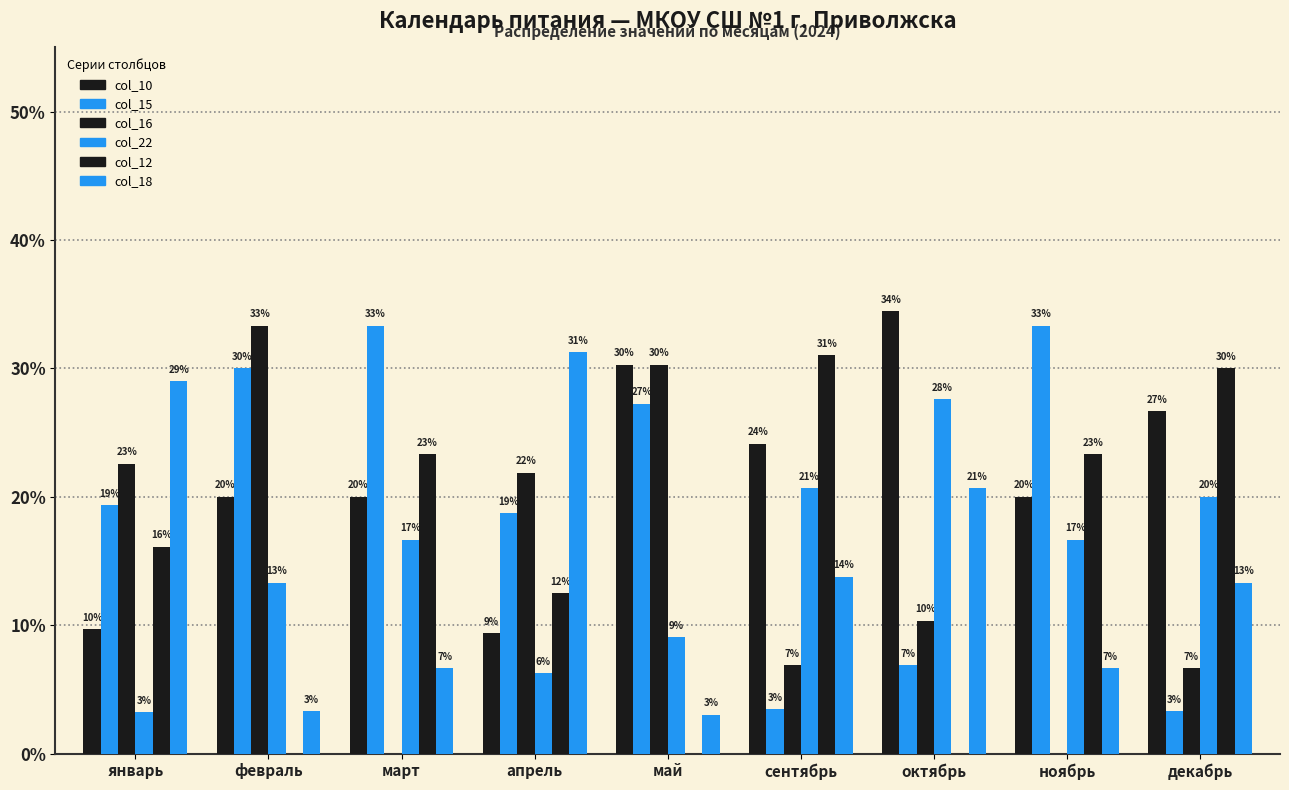

Rank the series by their maximum value, from highest to lowest.

col_10, col_15, col_16, col_18, col_12, col_22